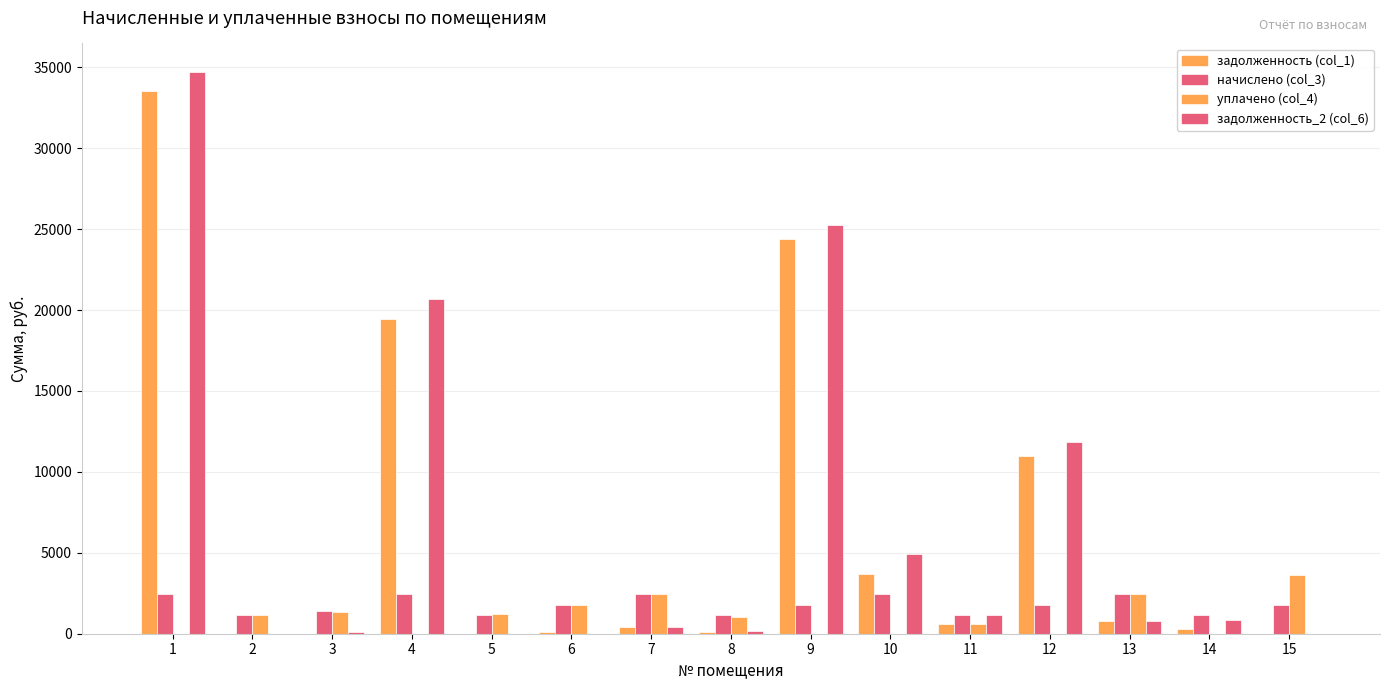

What is the difference between the highest and lowest values at 2?

1172.3